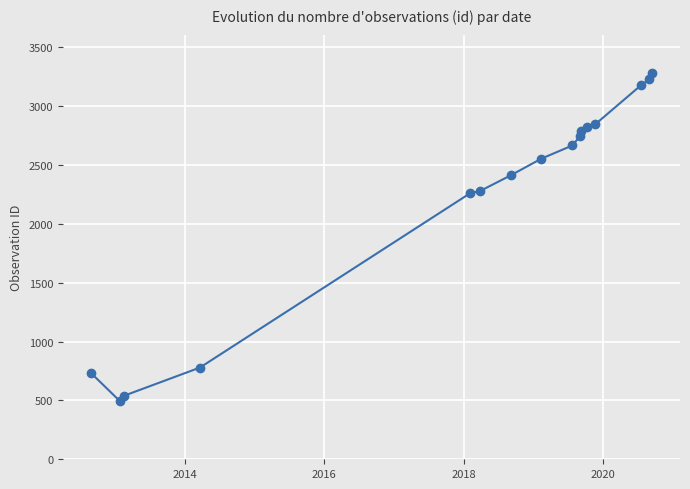

What is the value of the 5th point from the left?

2261